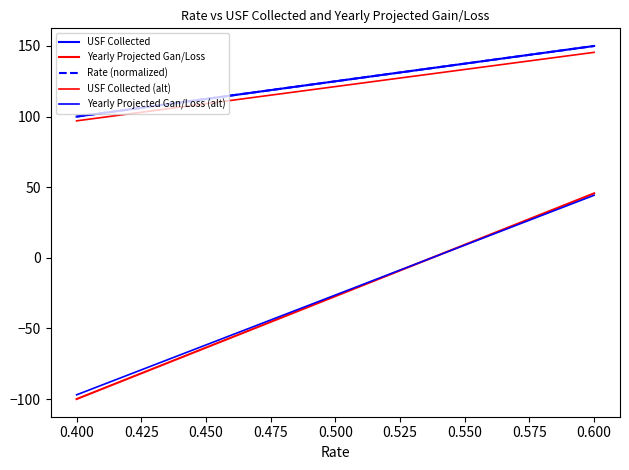

Does the chart have visible grid lines?

No